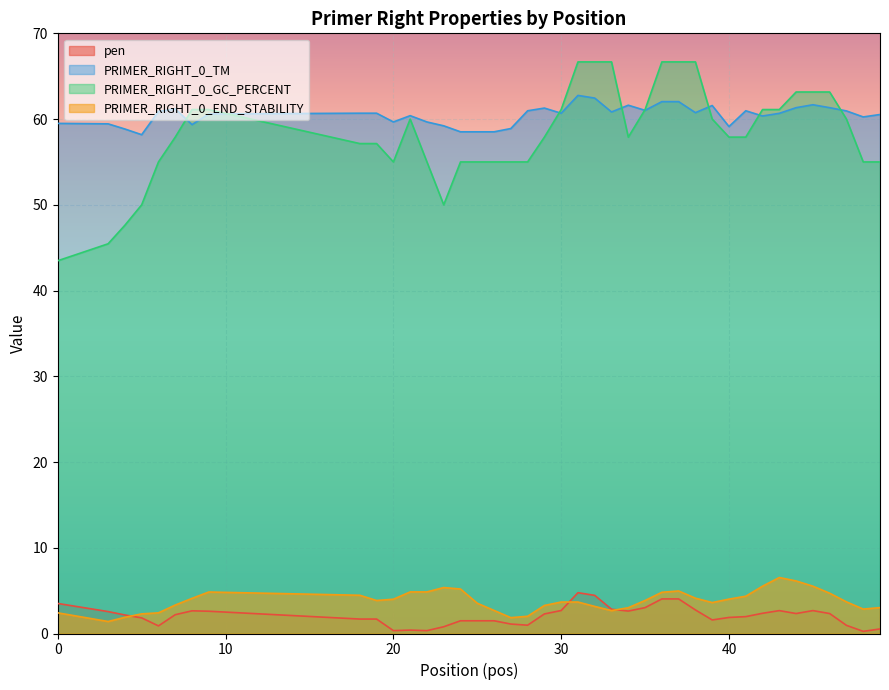

True or false: PRIMER_RIGHT_0_TM and PRIMER_RIGHT_0_END_STABILITY intersect in this chart.

False